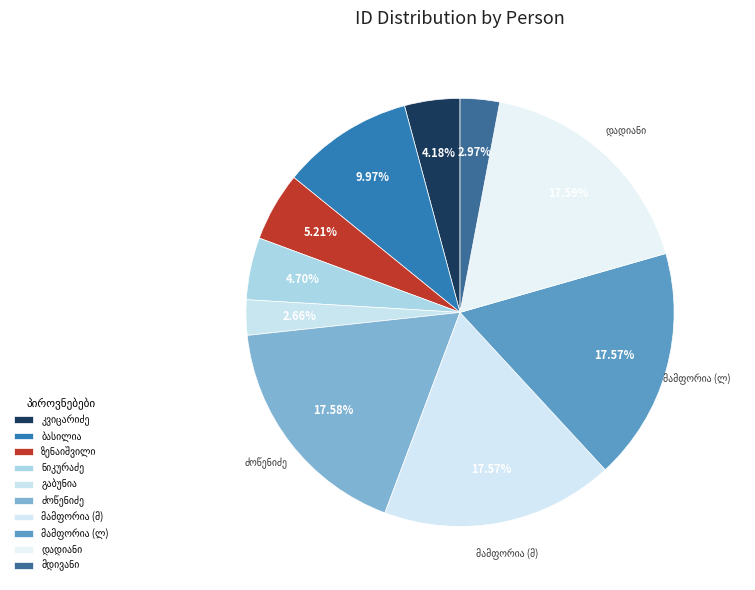

The მირიან თეიმურაზის ძე ბასილია slice represents 3% of the pie. True or false?

False